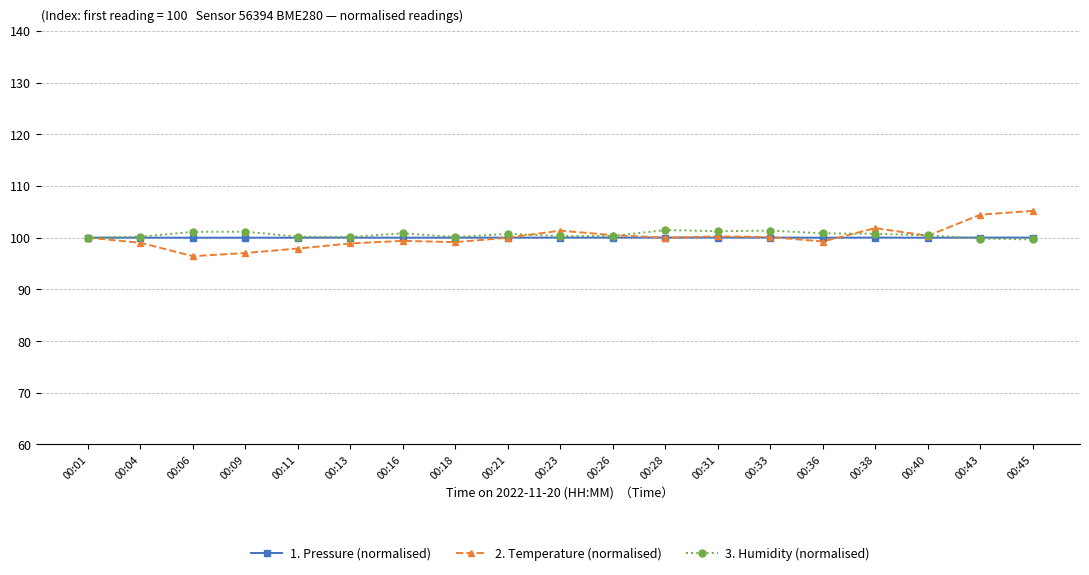

What is the smallest value displayed?

96.4